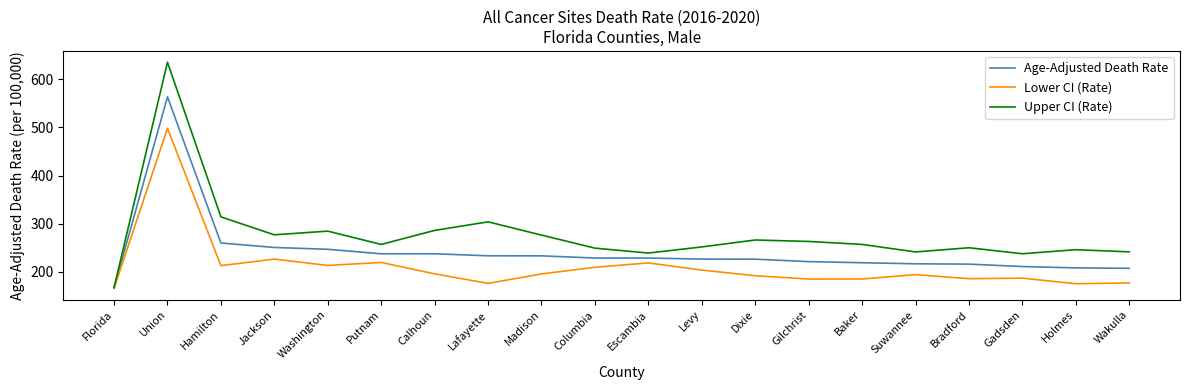

What is the difference between the maximum and minimum values in the Upper CI (Rate) series?

467.9